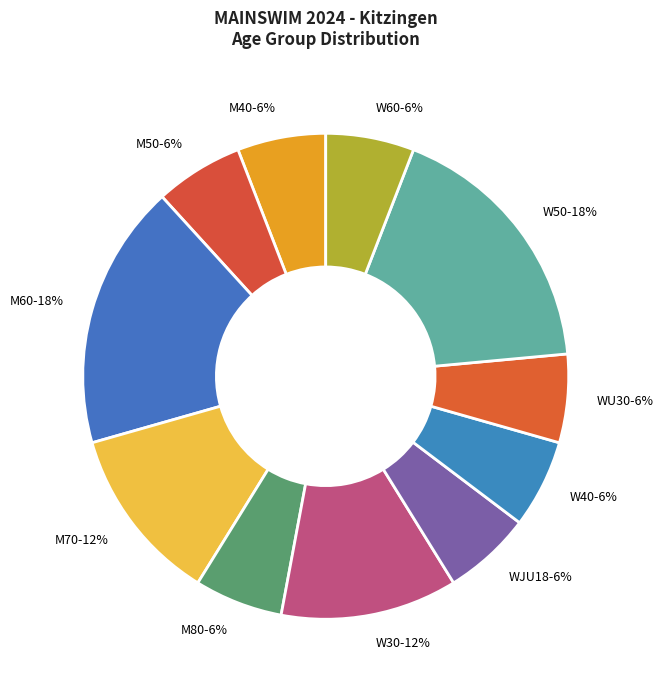

Do W30-12% and W60-6% together represent more than half of the pie?

No